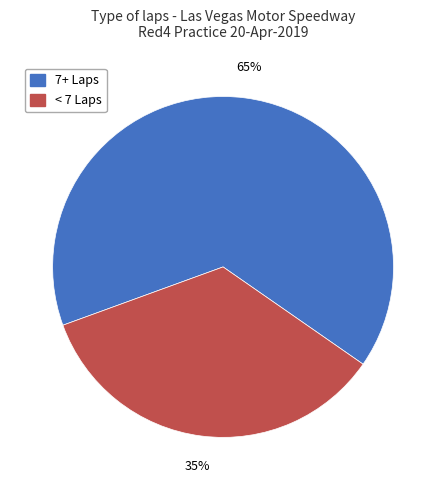

To the nearest percent, what is the average slice percentage?

50%